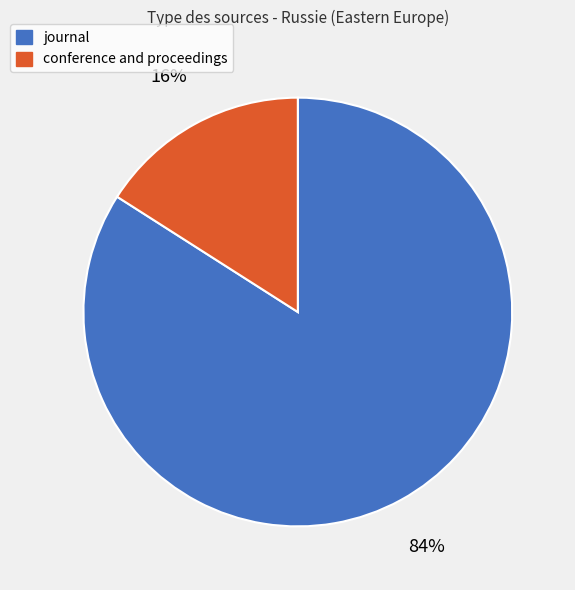

The conference and proceedings slice represents 16% of the pie. True or false?

True